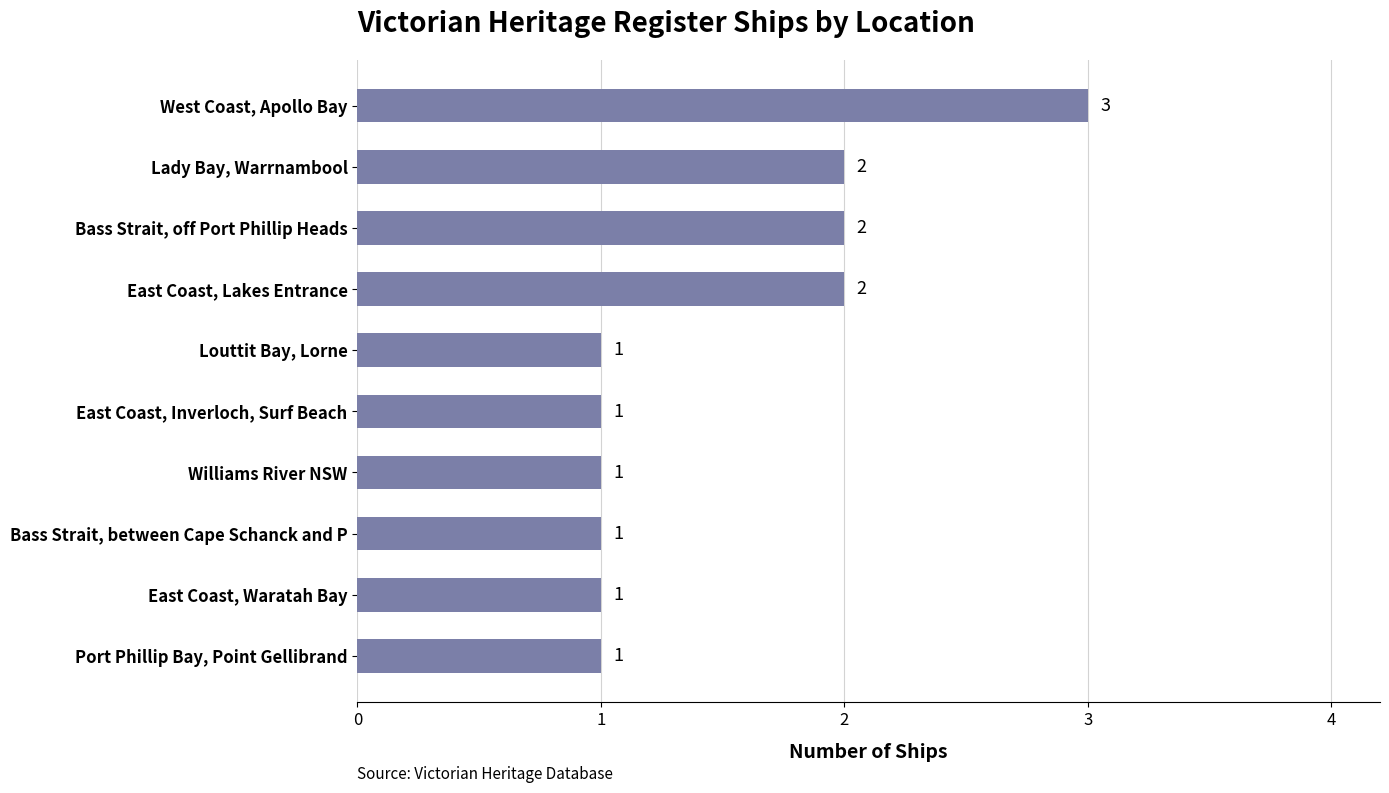

How many data points are above 1?

4